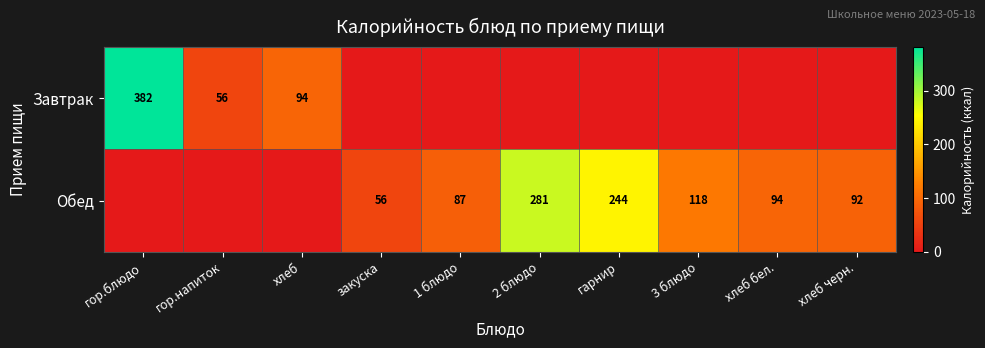

Is the value of Завтрак at гор.напиток greater than the value of Обед at хлеб черн.?

No